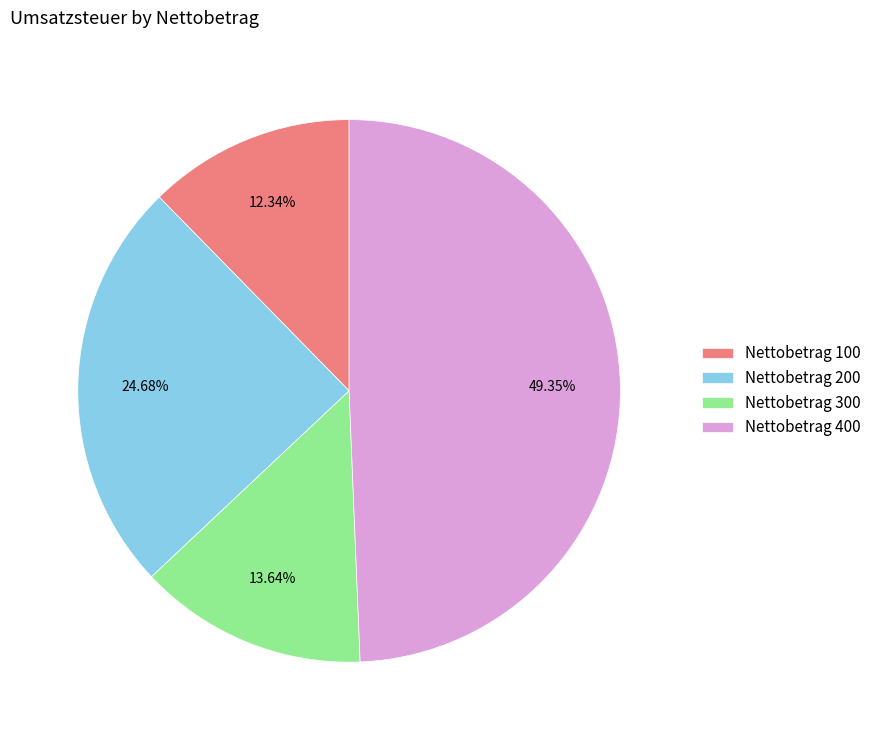

Approximately how many times larger is the value at Nettobetrag 200 compared to Nettobetrag 400?

0.5